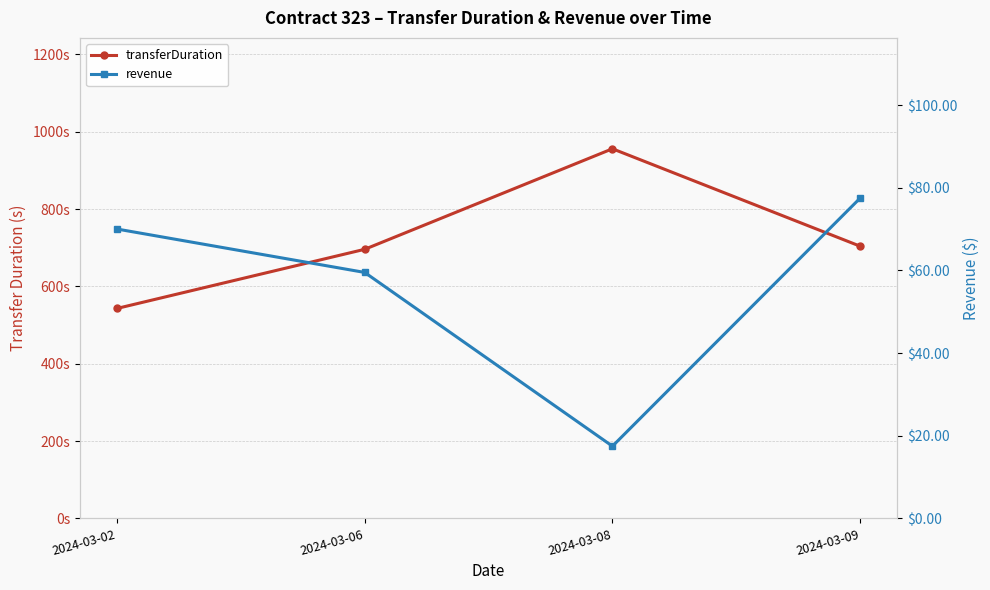

What is the average value of the revenue series?

56.1